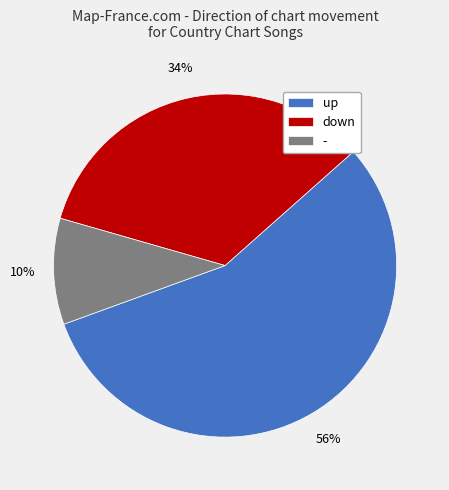

To the nearest percent, what percentage of the pie is down?

34%